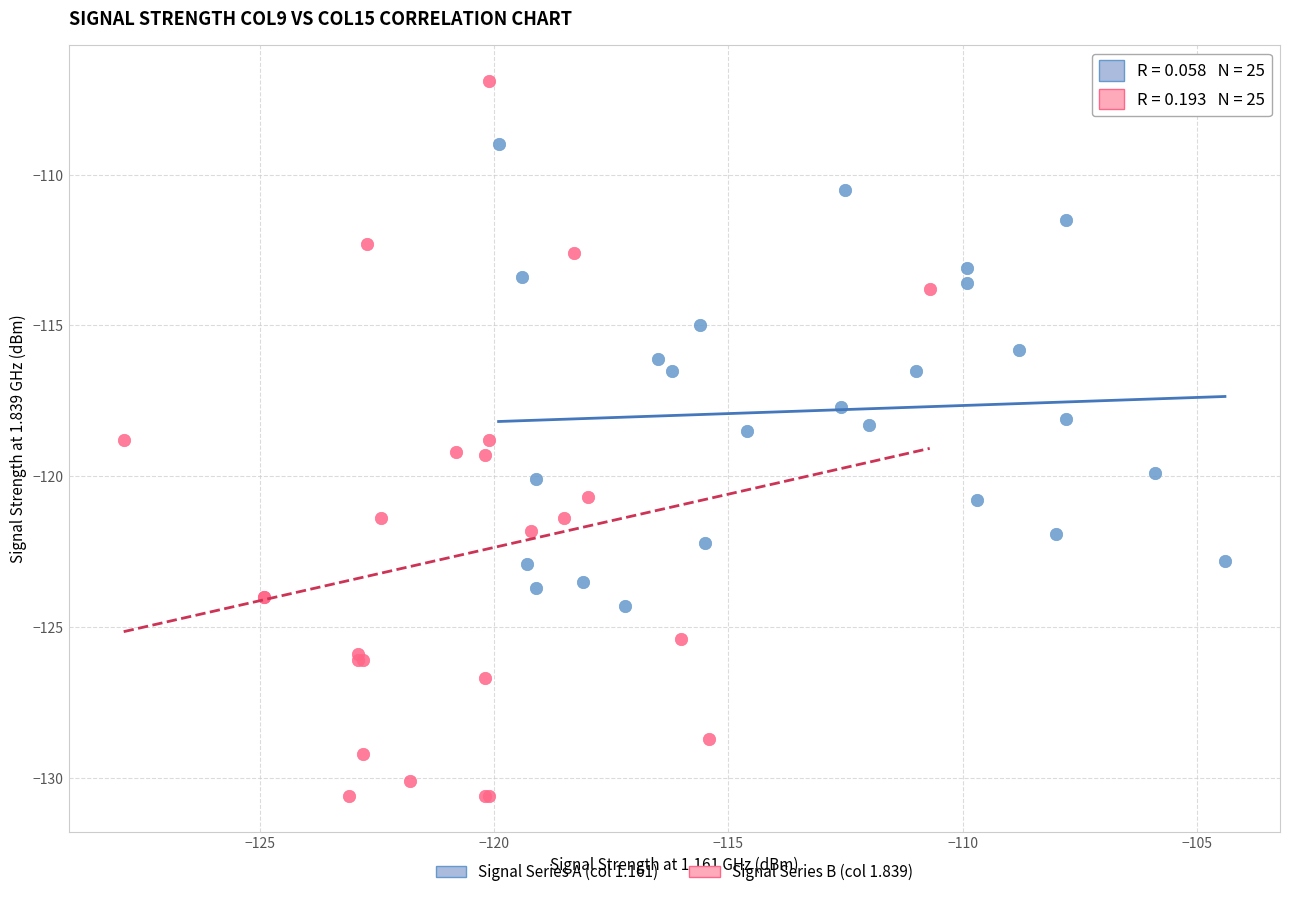

What are all the series names shown in the legend?

Signal Series A (col 1.161), Signal Series B (col 1.839)